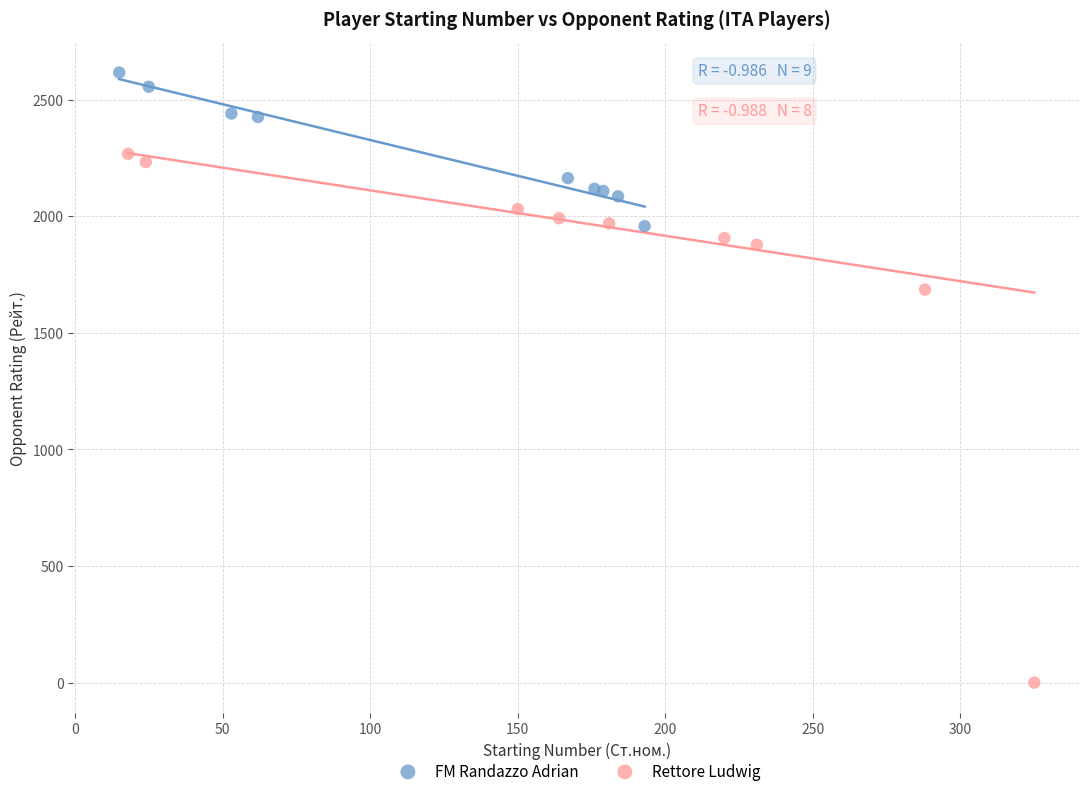

What are all the series names shown in the legend?

FM Randazzo Adrian, Rettore Ludwig